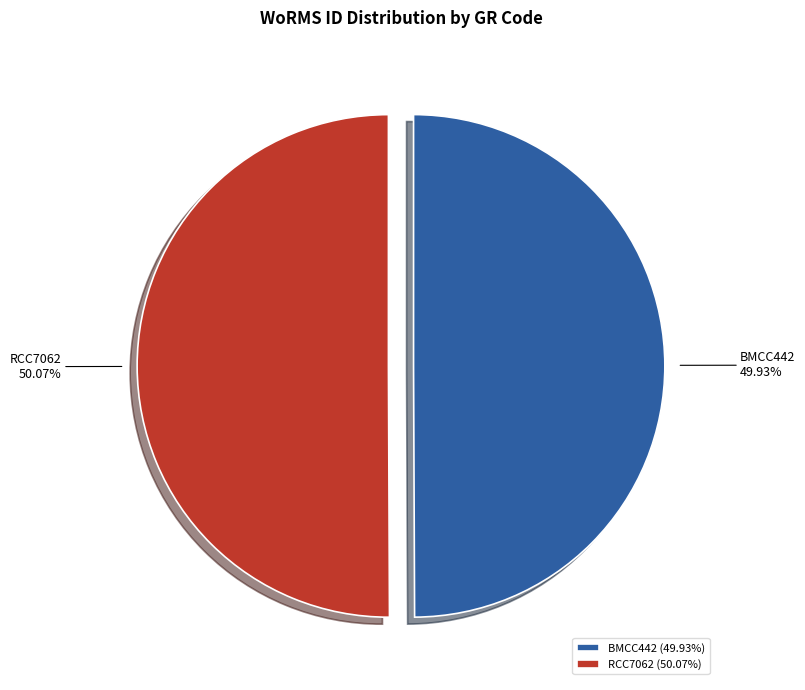

True or false: BMCC442 accounts for 64% of the total.

False